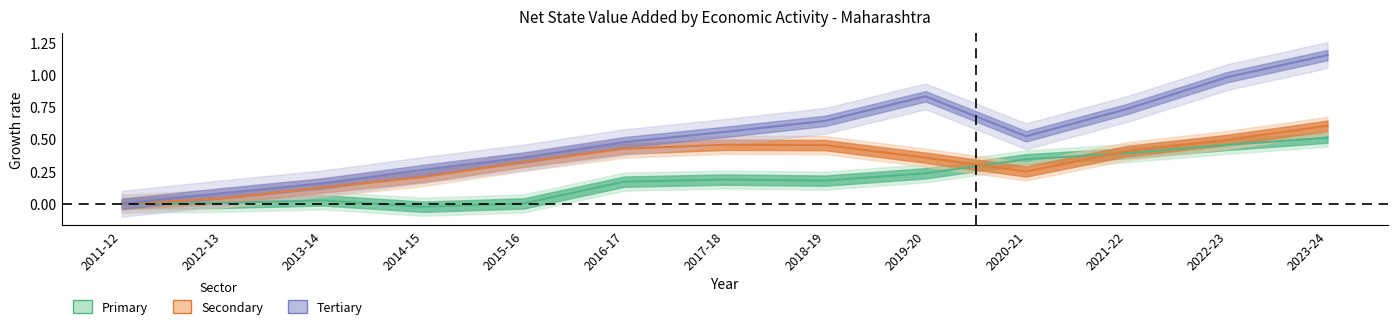

The value of Secondary at 2022-23 is 0.8. True or false?

False